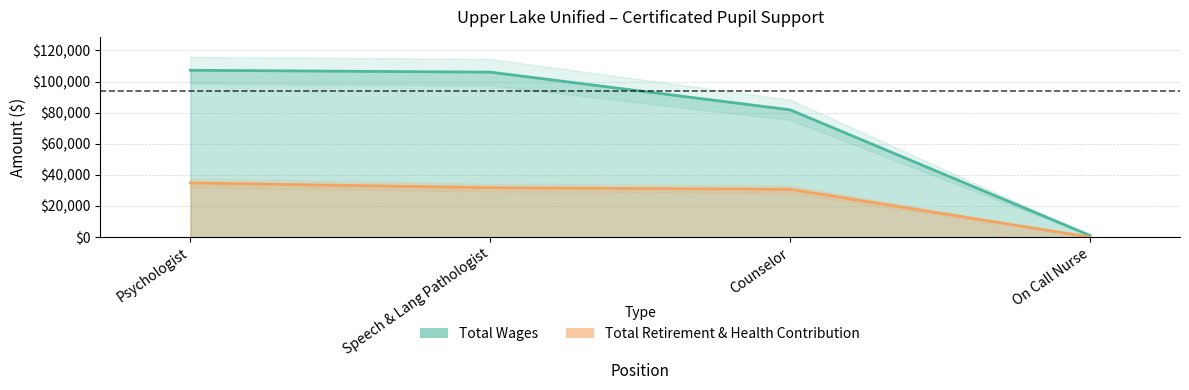

Between Counselor and On Call Nurse, which is larger?

Counselor